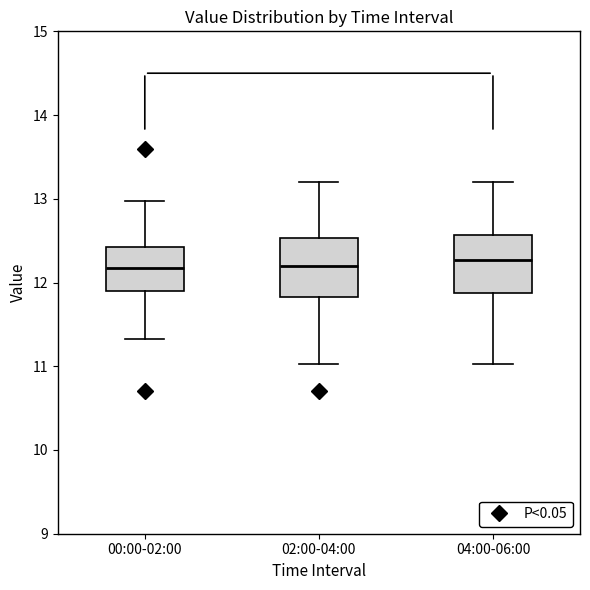

Reading left to right, read every box against the y-axis: the position of its median line, the range the box covers, and the ends of its whiskers. The values are not printed on the chart, so give them approximately, as read against the axis.

00:00-02:00: median 12.2, box 11.9 to 12.4, whiskers 11.3 to 13.0
02:00-04:00: median 12.2, box 11.8 to 12.5, whiskers 11.0 to 13.2
04:00-06:00: median 12.3, box 11.9 to 12.6, whiskers 11.0 to 13.2